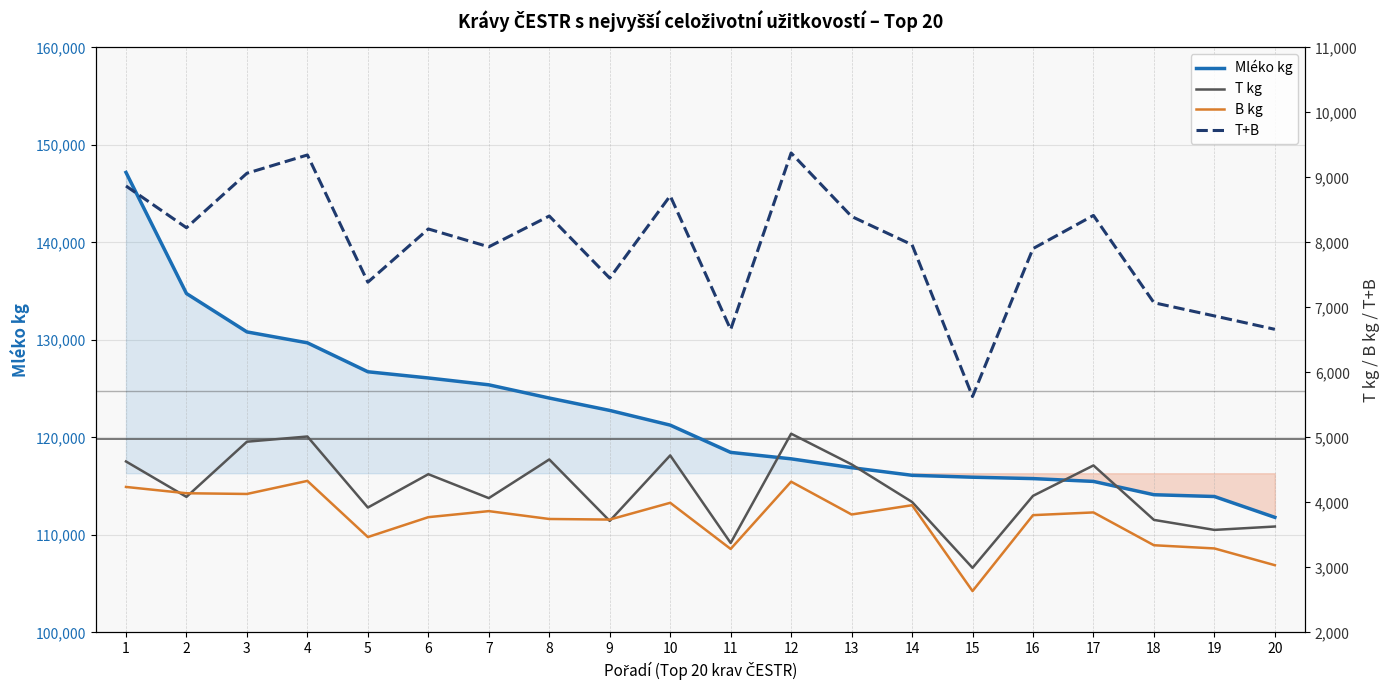

Between 1 and 6, which is larger?

1